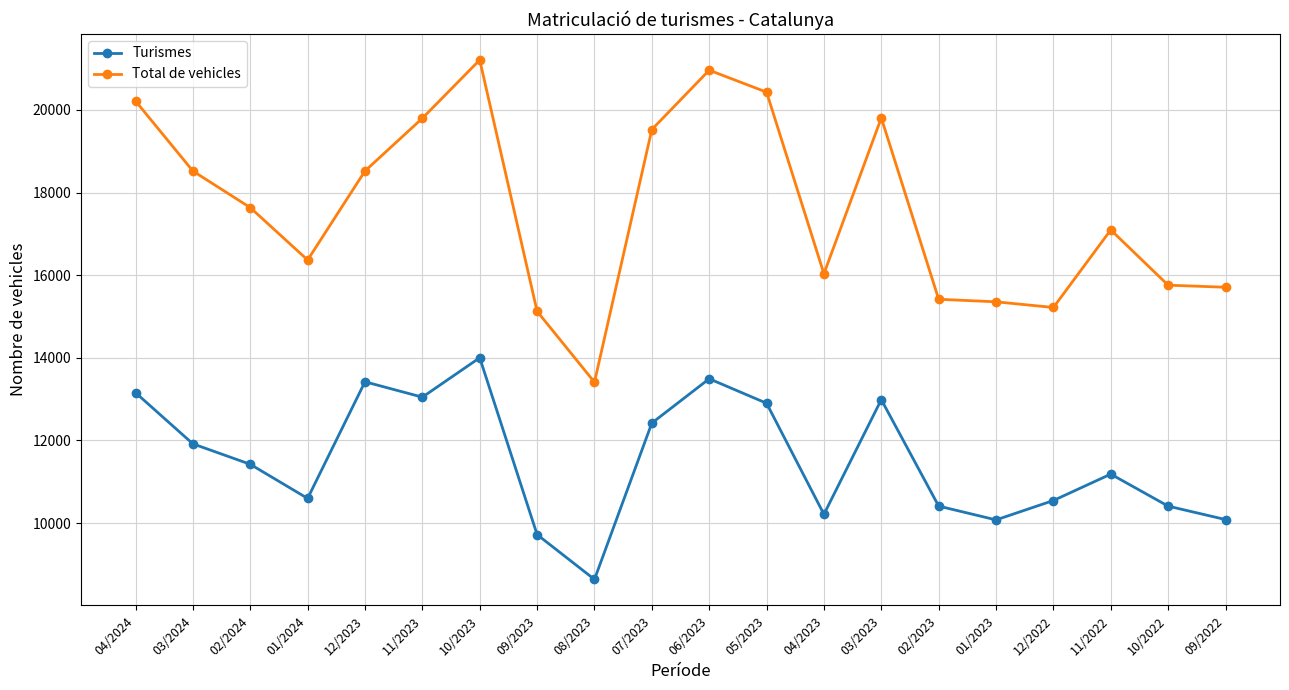

What is the greatest value displayed?

21211